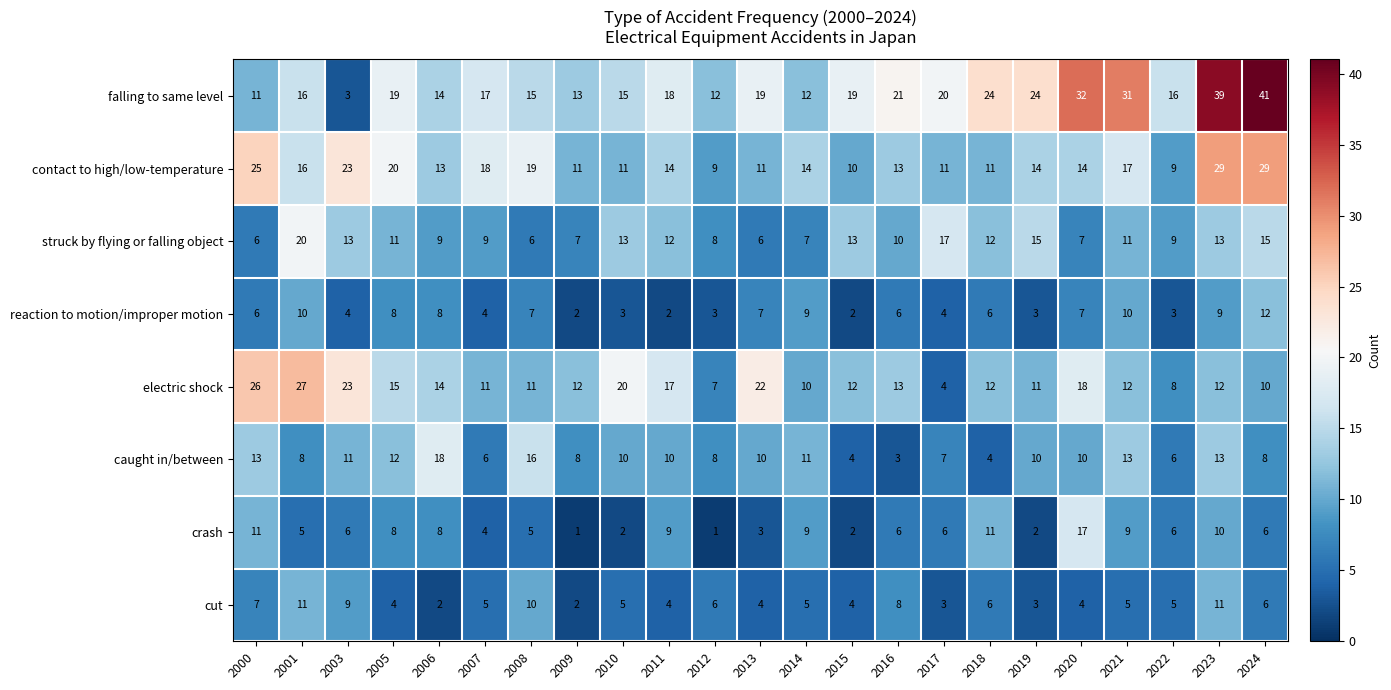

Where does the contact to high/low-temperature series first go above 14?

2000